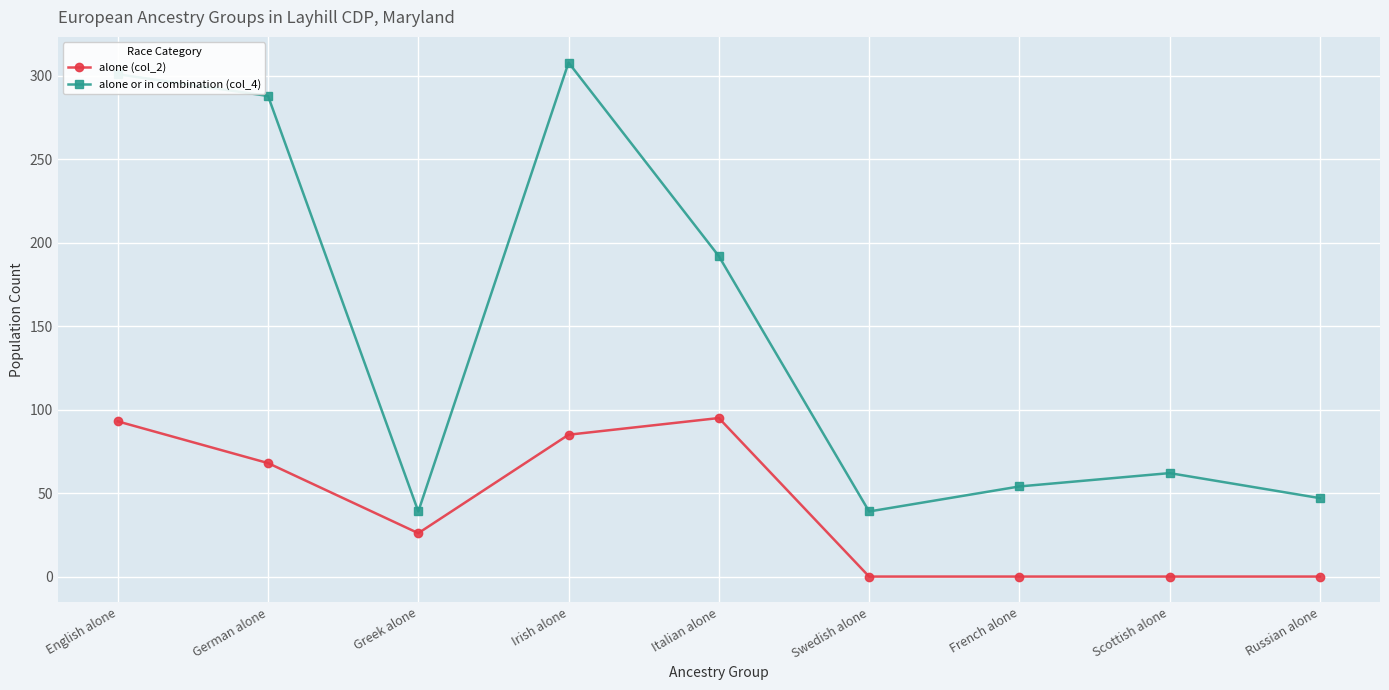

Reading left to right, extract all data points from this chart.

alone (col_2): English alone=93	German alone=68	Greek alone=26	Irish alone=85	Italian alone=95	Swedish alone=0	French alone=0	Scottish alone=0	Russian alone=0
alone or in combination (col_4): English alone=301	German alone=288	Greek alone=39	Irish alone=308	Italian alone=192	Swedish alone=39	French alone=54	Scottish alone=62	Russian alone=47